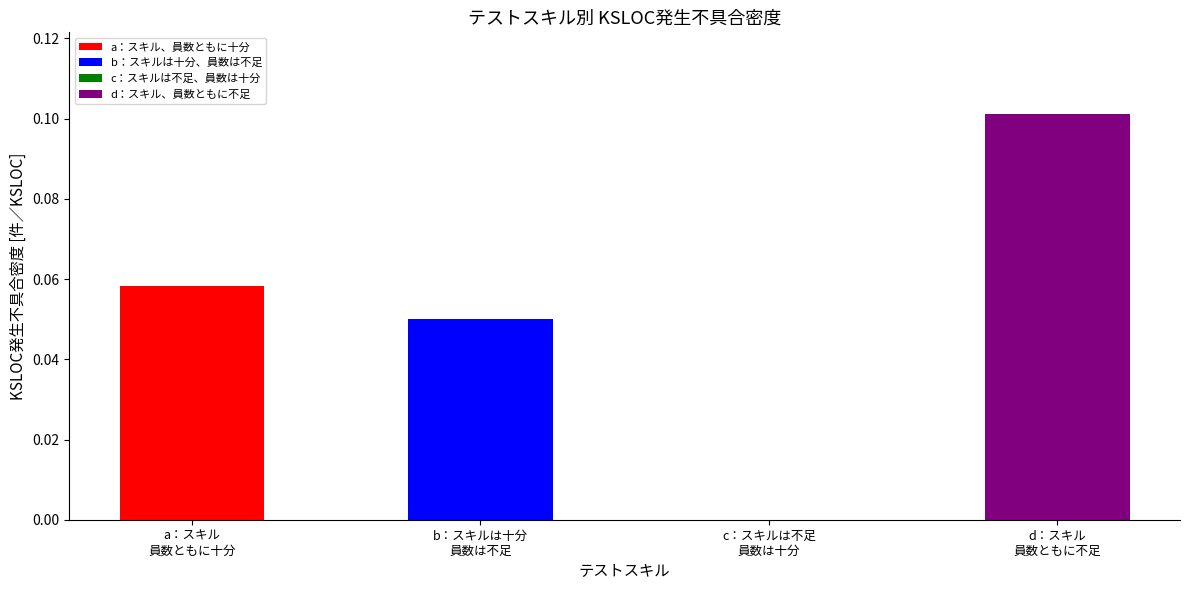

At which category does the chart reach its peak across all series?

d：スキル
員数ともに不足